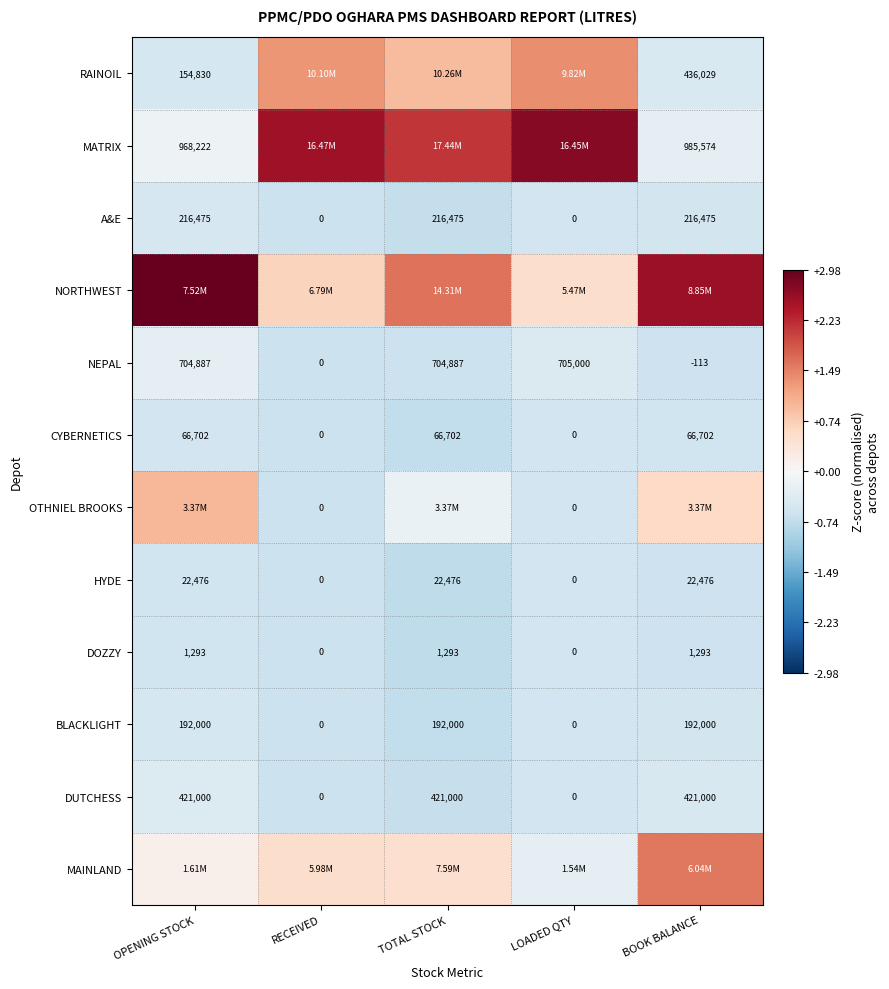

Which category has the highest value in the NEPAL series?

LOADED QTY